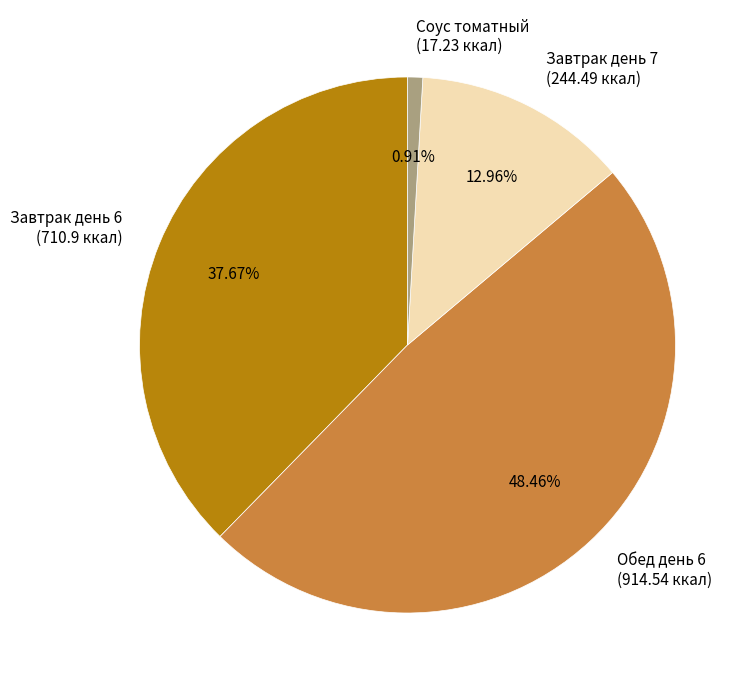

How many segments does this pie chart have?

4